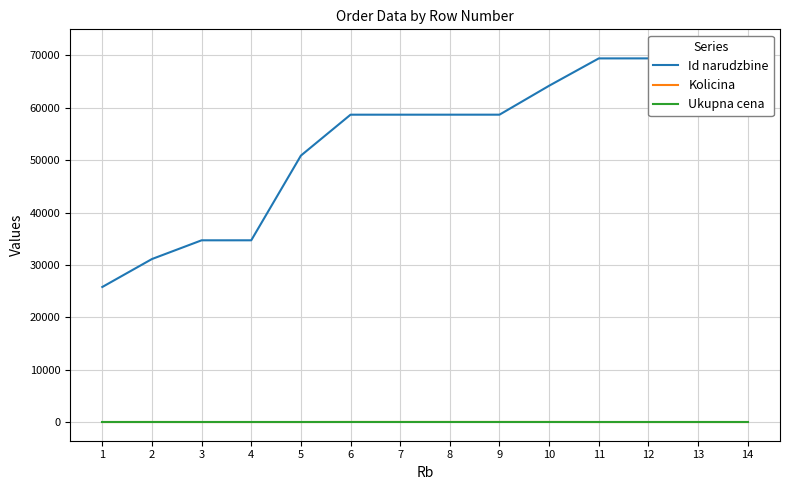

True or false: Ukupna cena has more than 0 interior local peaks.

False